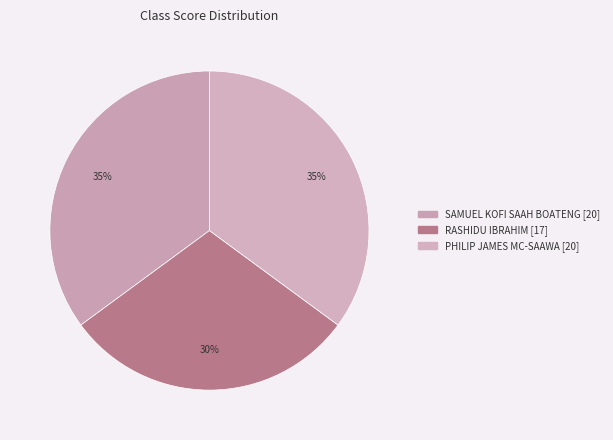

Which slice is the largest?

SAMUEL KOFI SAAH BOATENG